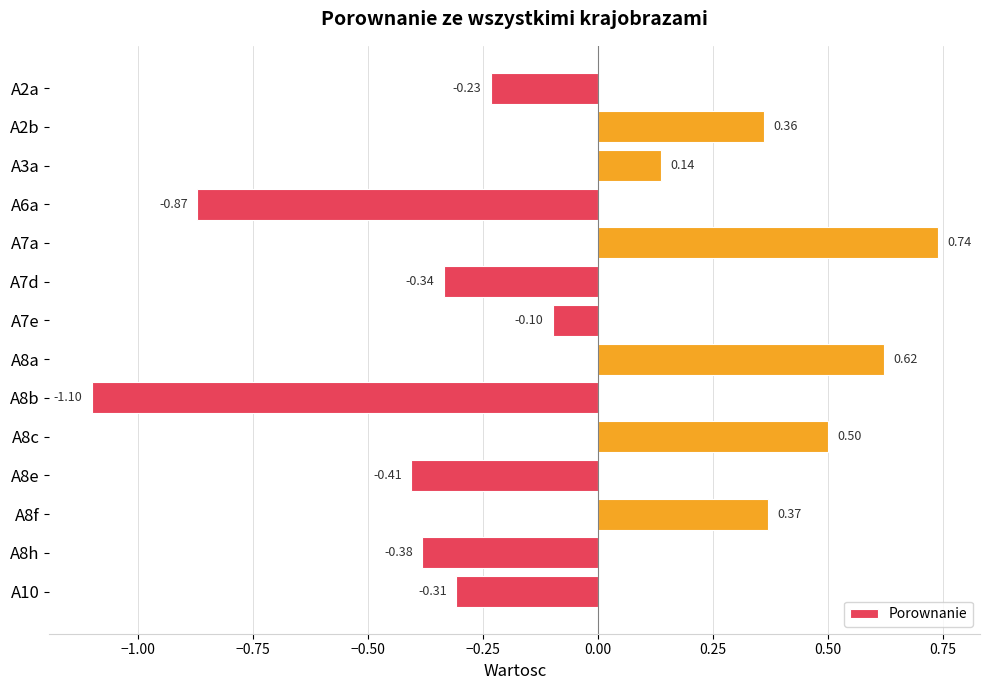

What is the difference between the maximum and minimum values?

1.8